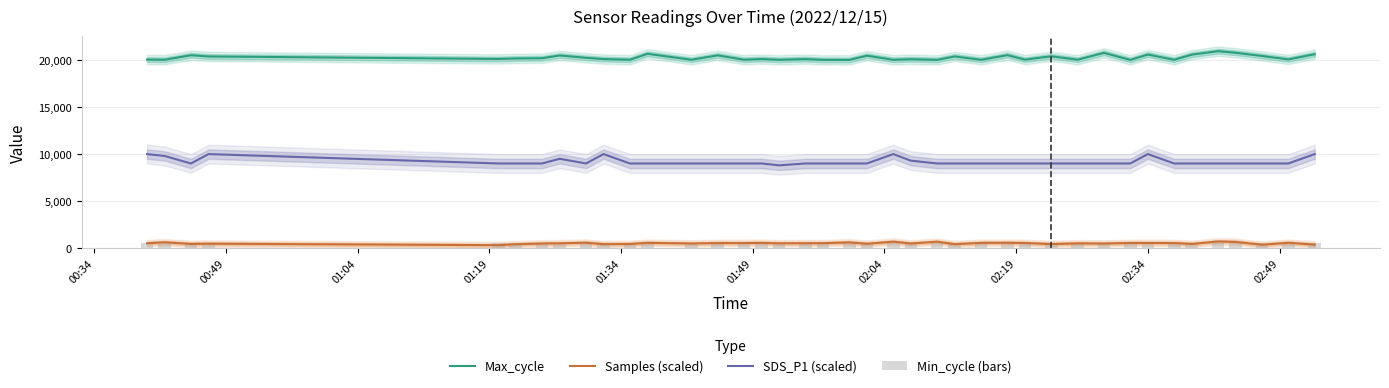

True or false: Samples (scaled) and SDS_P1 (scaled) intersect in this chart.

False